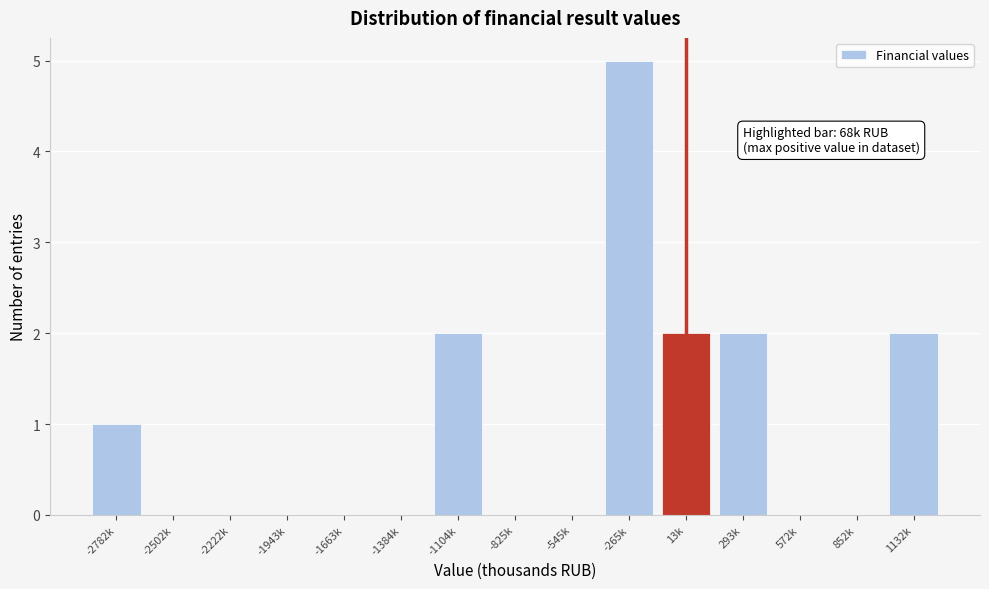

Reading left to right, extract all data points from this chart.

-2782k=1	-2502k=0	-2222k=0	-1943k=0	-1663k=0	-1384k=0	-1104k=2	-825k=0	-545k=0	-265k=5	13k=2	293k=2	572k=0	852k=0	1132k=2